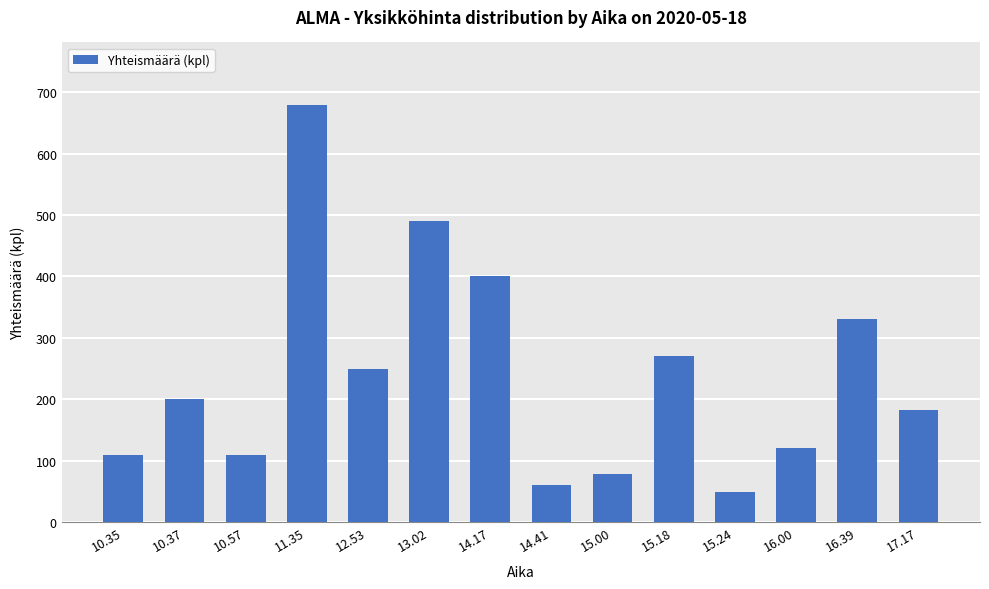

Is it true that the value at 12.53 is 250?

True